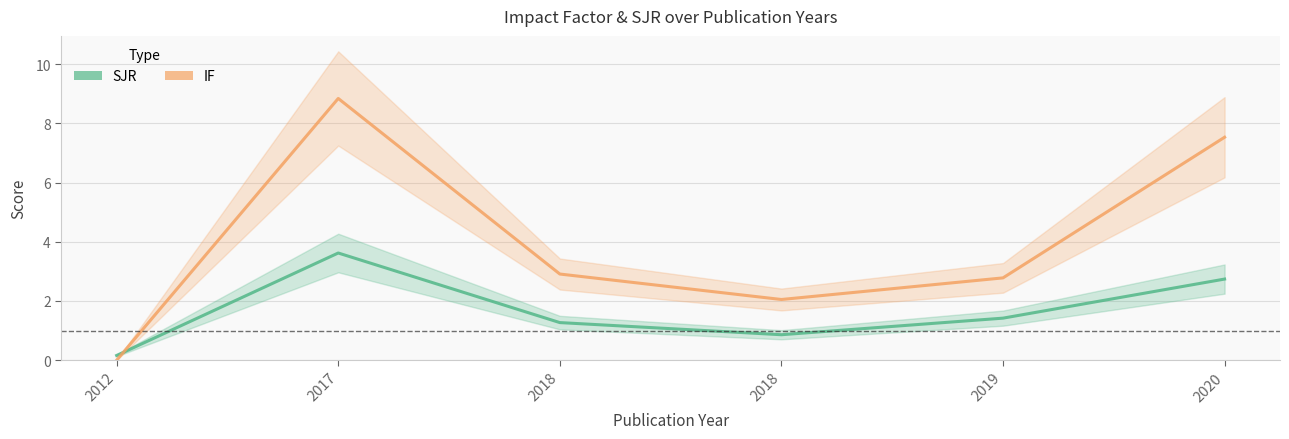

The IF series shows 7.5 at 2020. True or false?

True